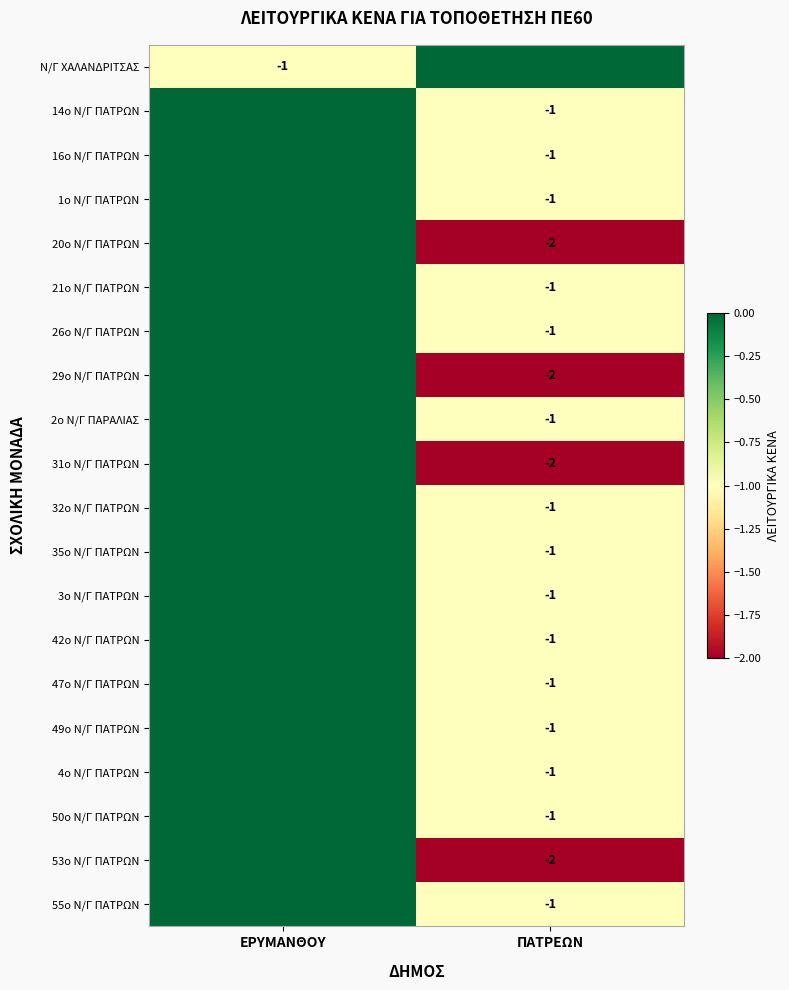

The 50o Ν/Γ ΠΑΤΡΩΝ series shows -1 at ΠΑΤΡΕΩΝ. True or false?

True